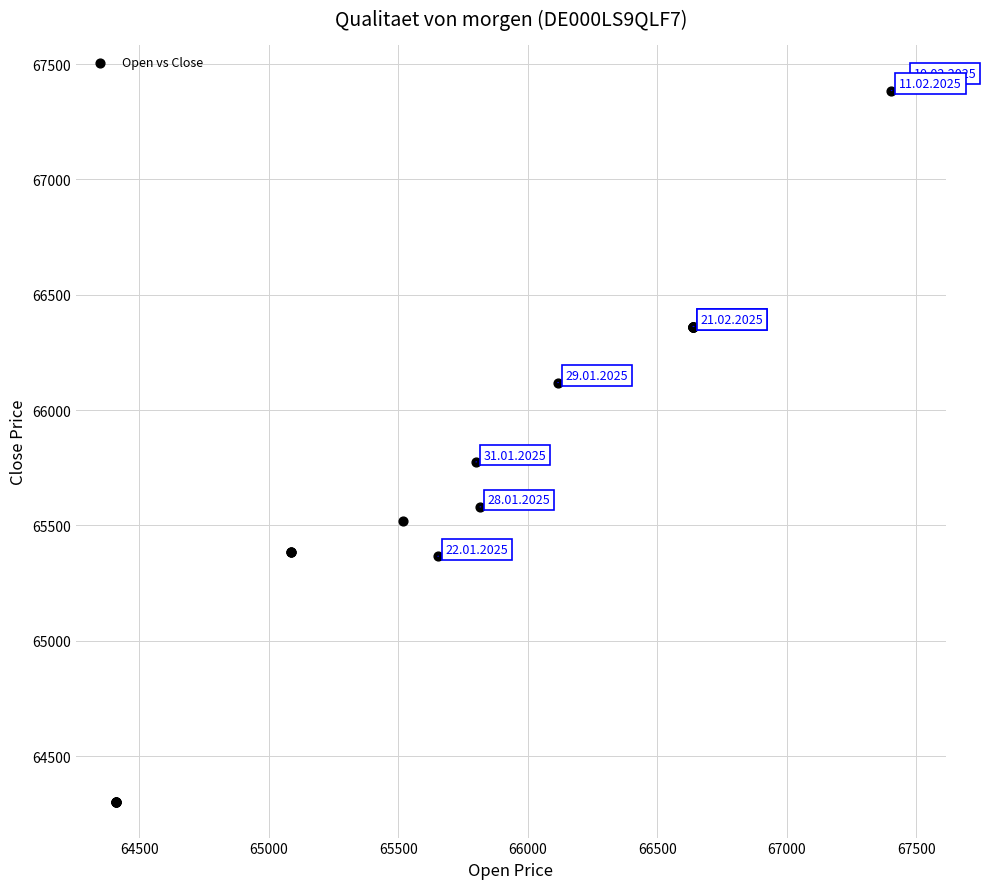

What Y value in the scatter plot is closest to 65865?

65775